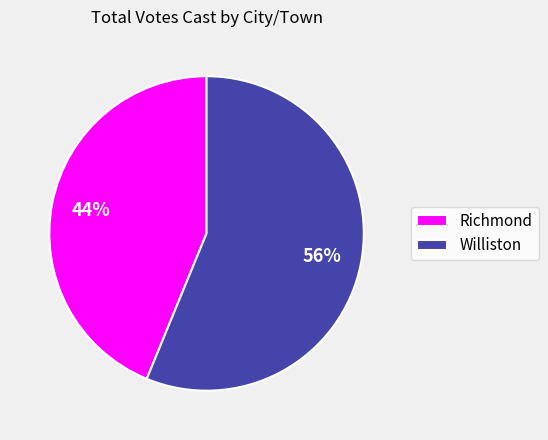

Which has a higher value, Richmond or Williston?

Williston